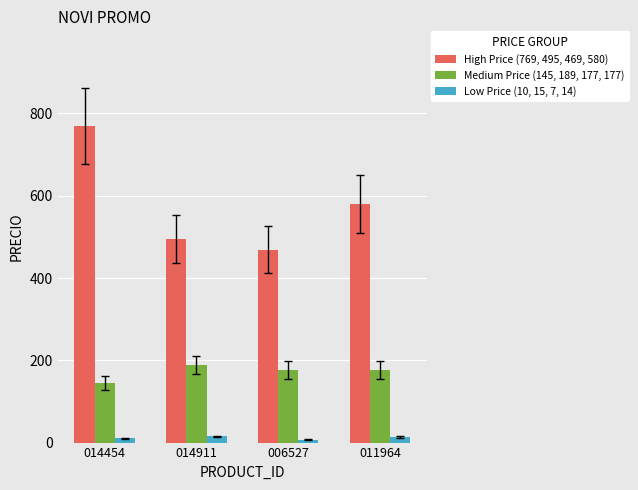

Which label corresponds to the largest value in the chart?

014454